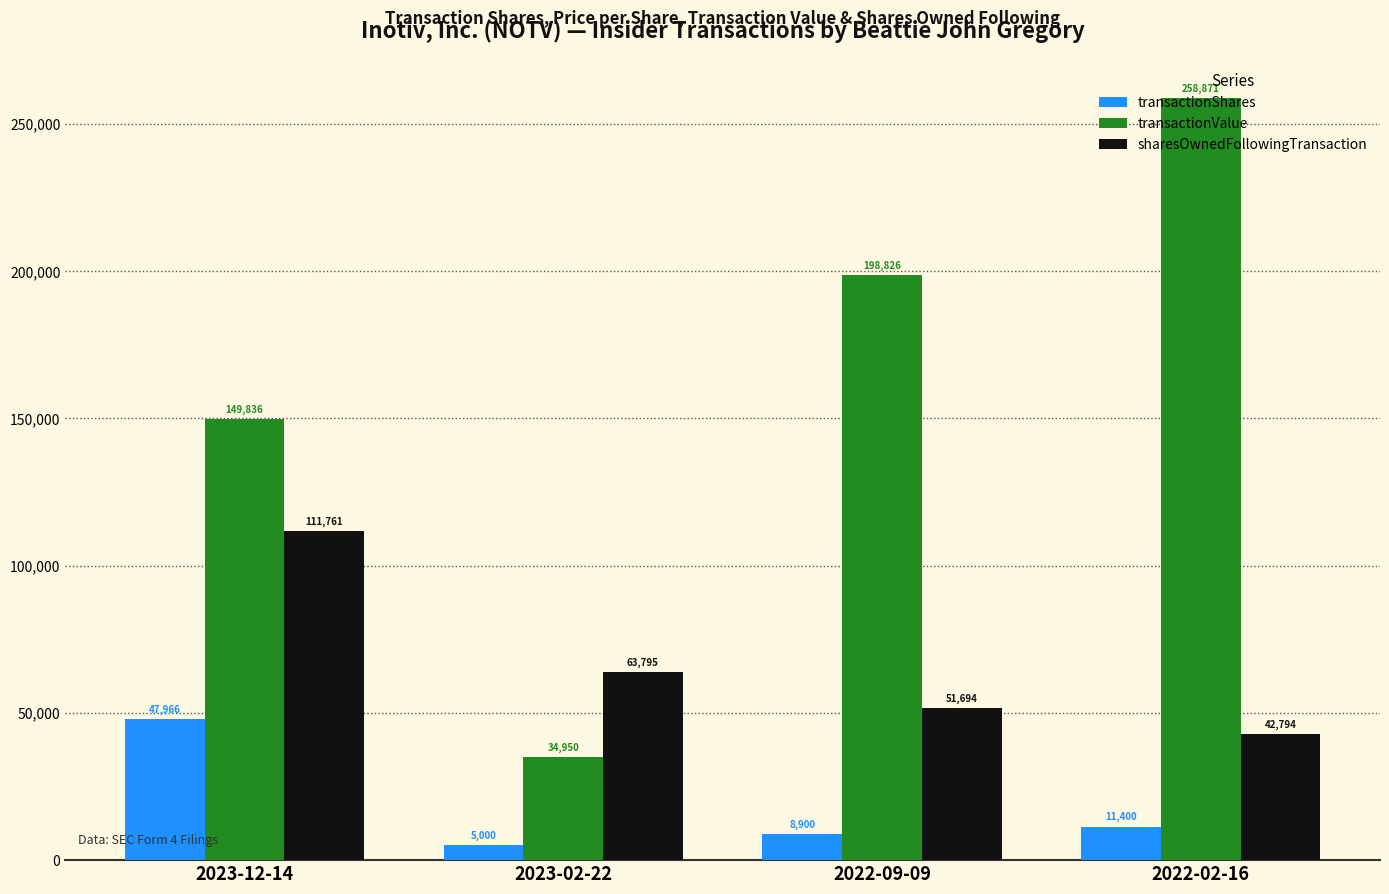

What is the difference between the second highest and minimum values in the transactionShares series?

6400